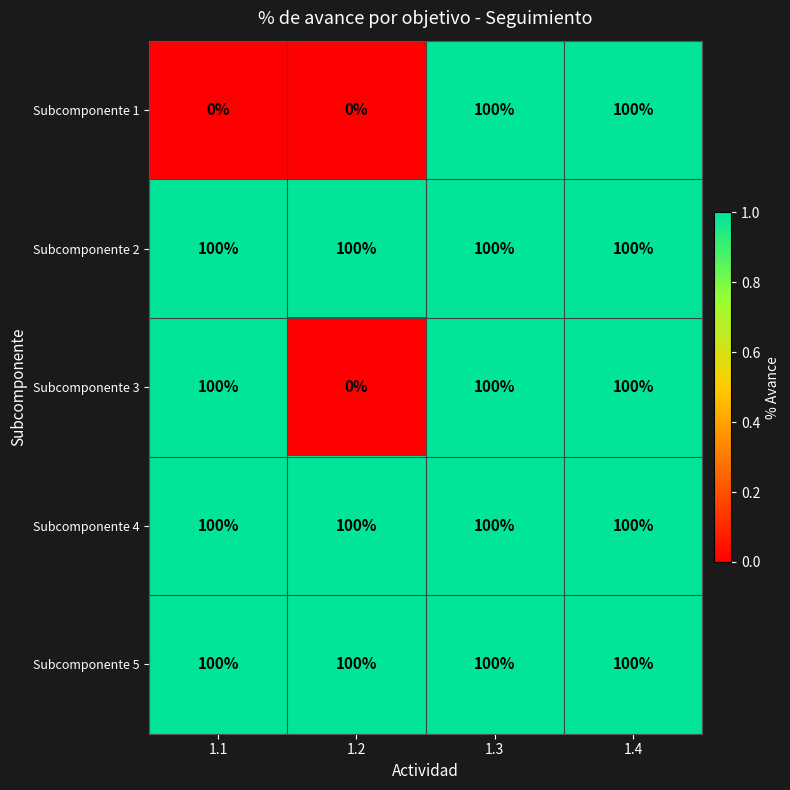

True or false: Subcomponente 5 has a value of 46 at 1.1.

False